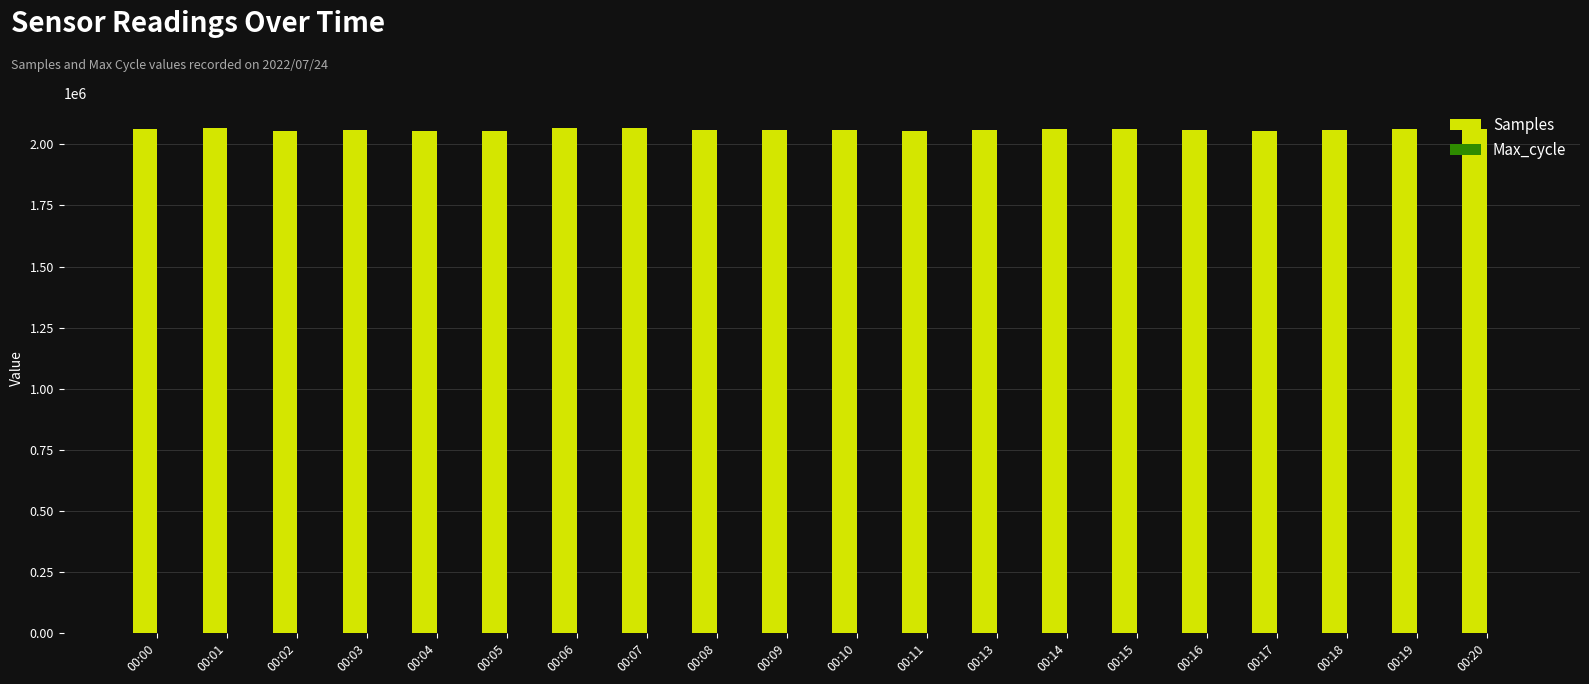

What is the sum of all Samples values?

41198817.0